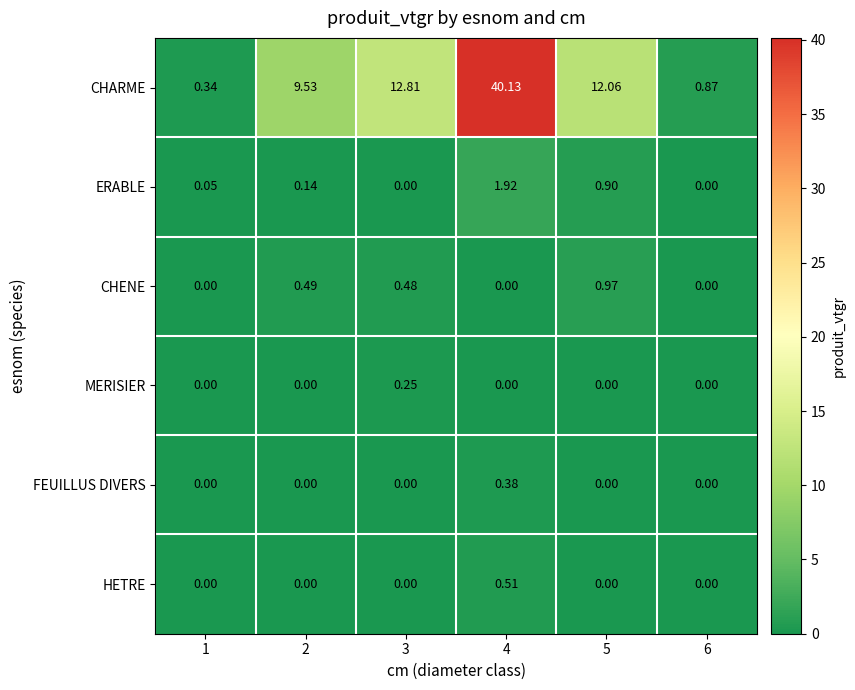

Which series has the largest total across all categories?

CHARME